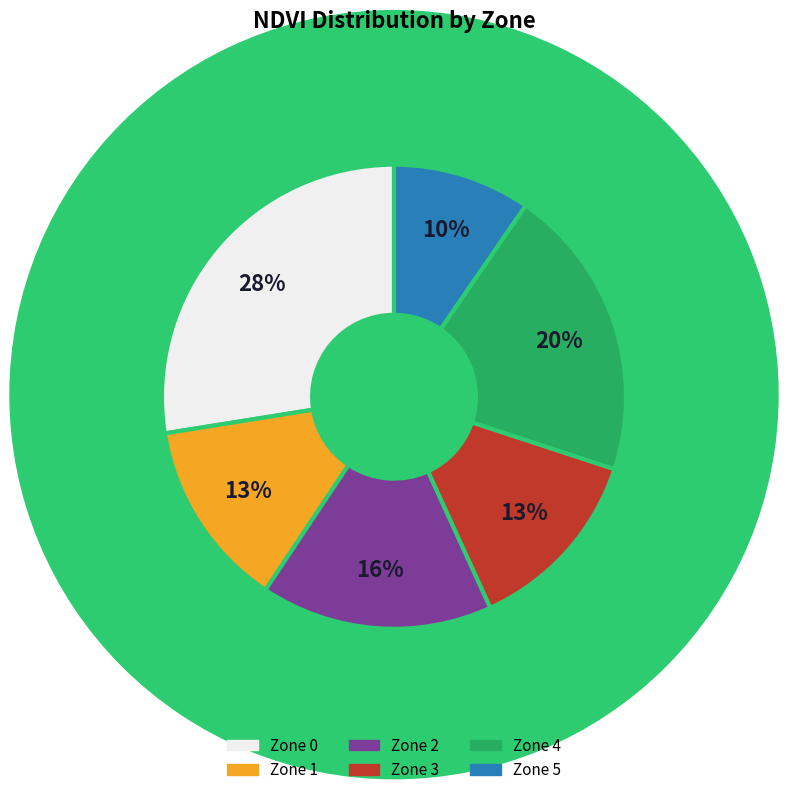

Is there a majority slice in this chart?

No